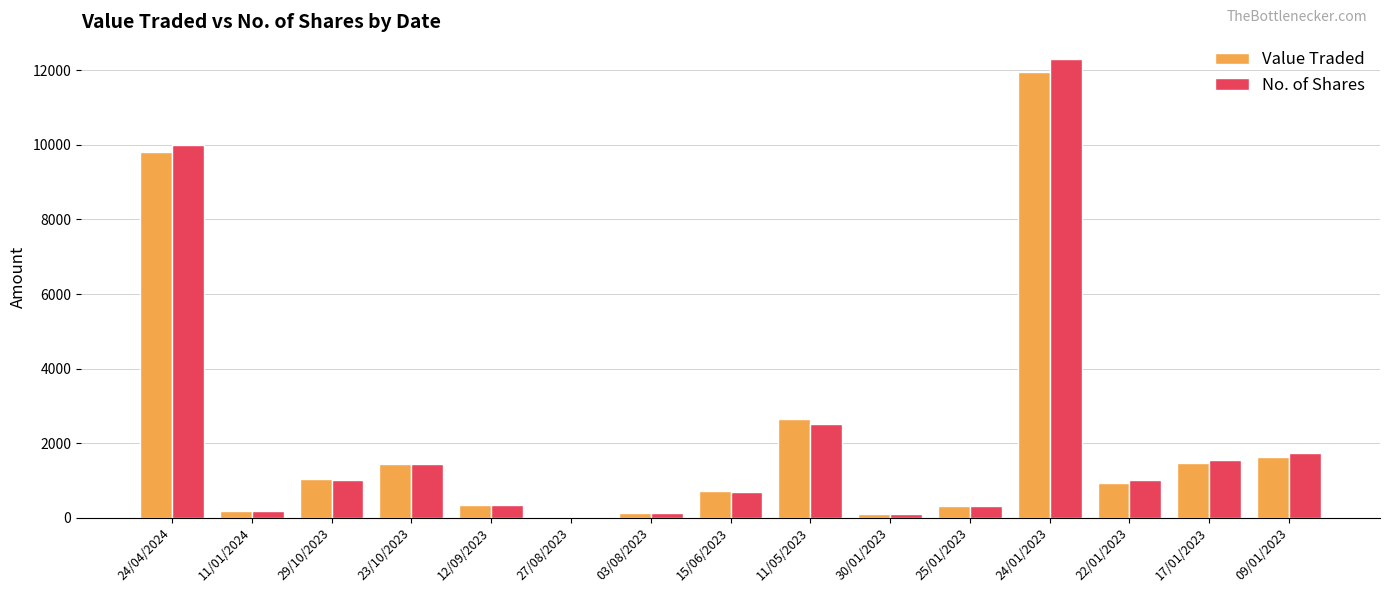

What is the total value across all series at 11/05/2023?

5153